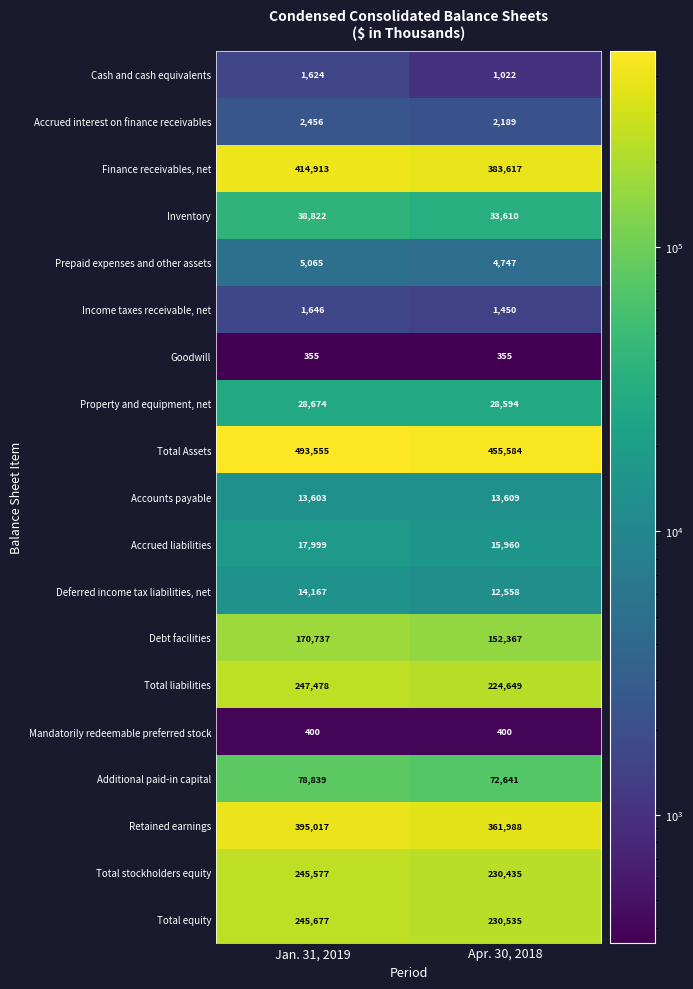

What is the difference between the maximum and minimum values in the Debt facilities series?

18370